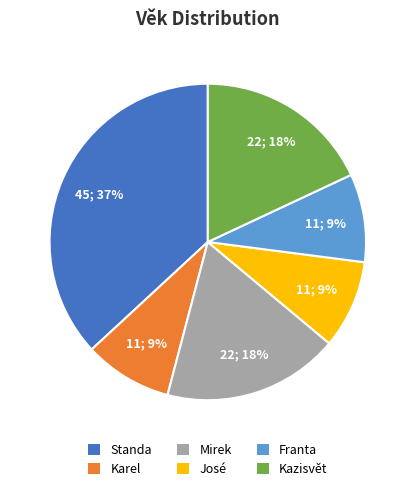

How many slices are in this pie chart?

6